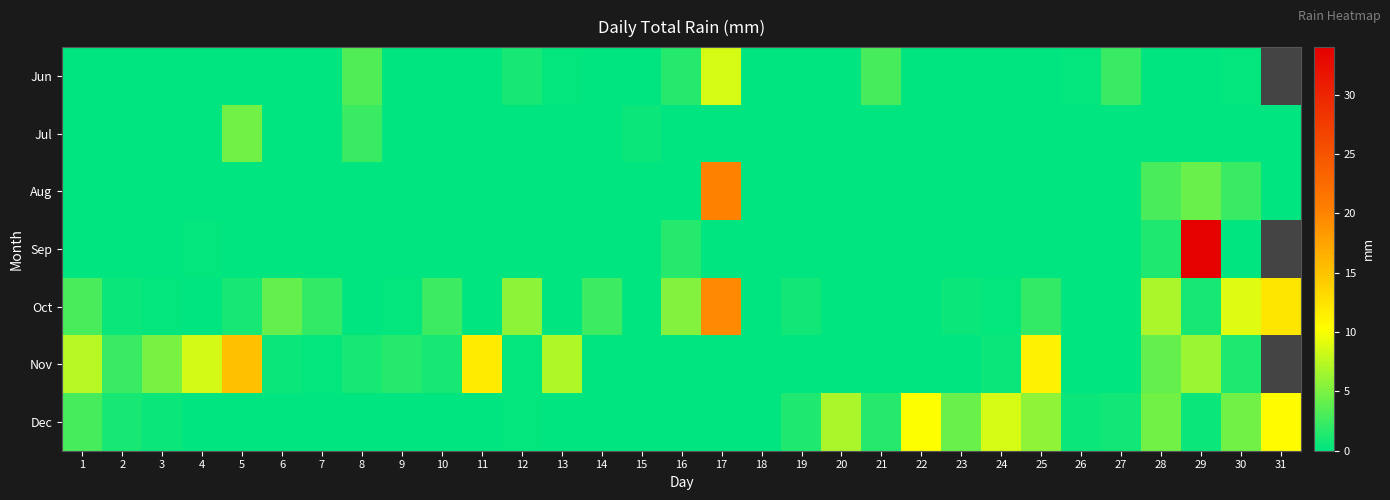

Which has a higher value, 19 or 25?

19